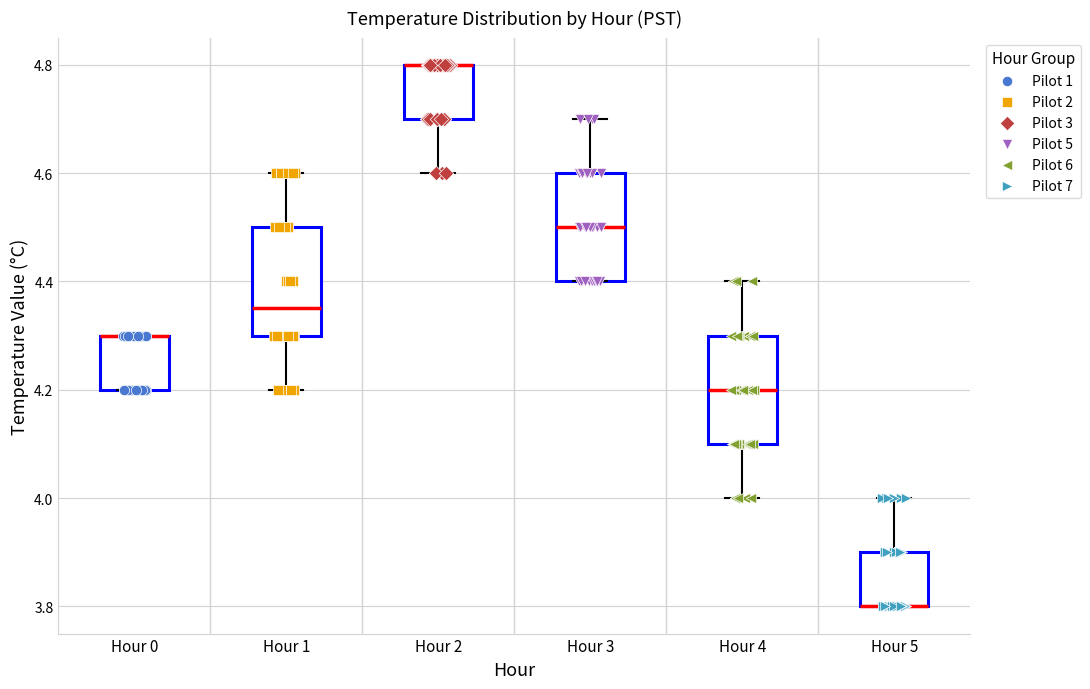

Reading left to right, read every box against the y-axis: the position of its median line, the range the box covers, and the ends of its whiskers. The values are not printed on the chart, so give them approximately, as read against the axis.

Hour 0: median 4.30 (drawn on the box's upper edge), box 4.20 to 4.30, whiskers 4.20 to 4.30
Hour 1: median 4.36, box 4.30 to 4.50, whiskers 4.20 to 4.60
Hour 2: median 4.80 (drawn on the box's upper edge), box 4.70 to 4.80, whiskers 4.60 to 4.80
Hour 3: median 4.50, box 4.40 to 4.60, whiskers 4.40 to 4.70
Hour 4: median 4.20, box 4.10 to 4.30, whiskers 4.00 to 4.40
Hour 5: median 3.80 (drawn on the box's lower edge), box 3.80 to 3.90, whiskers 3.80 to 4.00